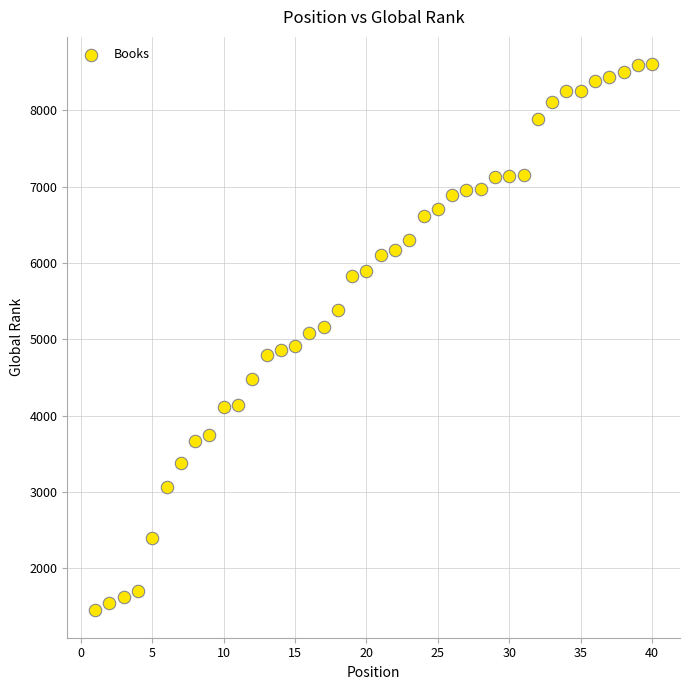

What is the range of Y values (max minus min)?

7160